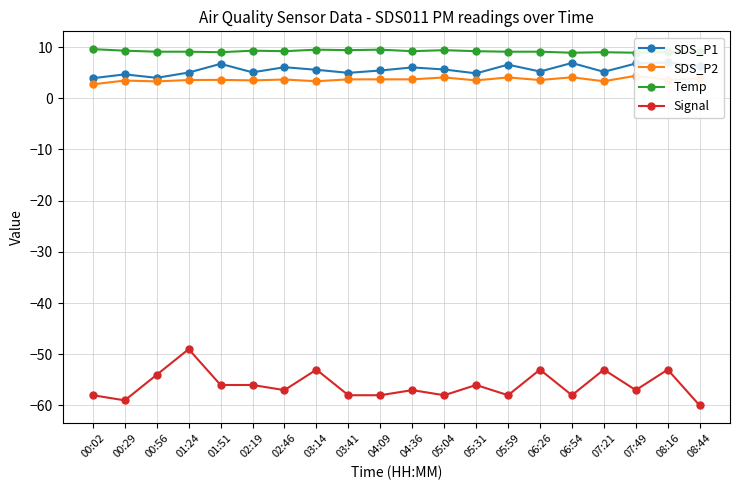

In SDS_P2, how many points are lower than both neighbors (excluding endpoints)?

7